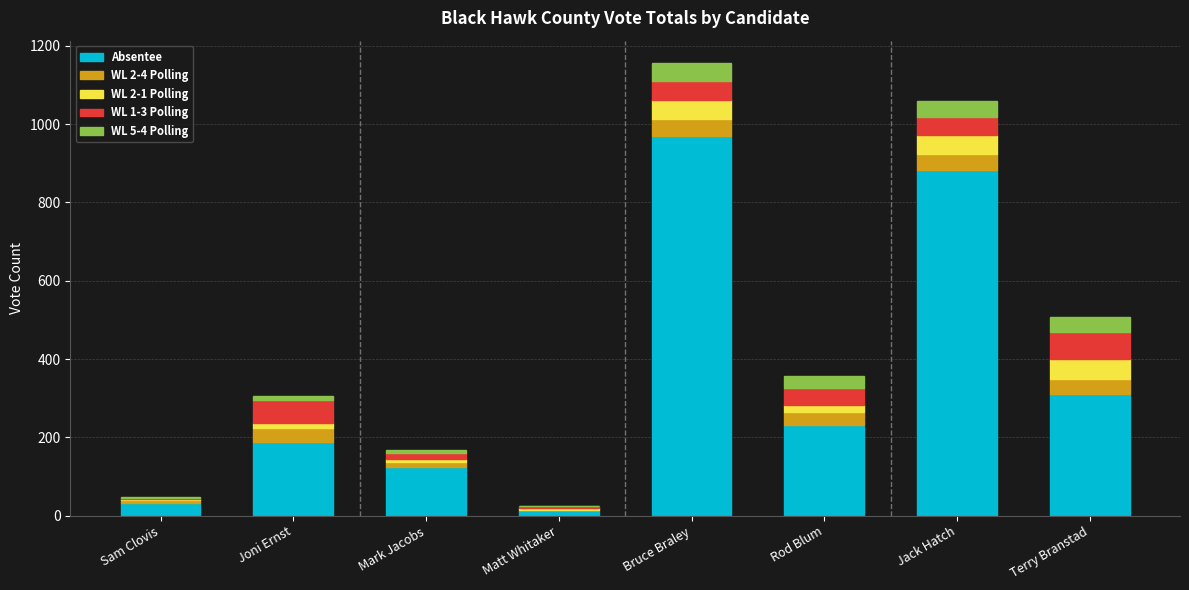

What is the total value across all series at Jack Hatch?

1058